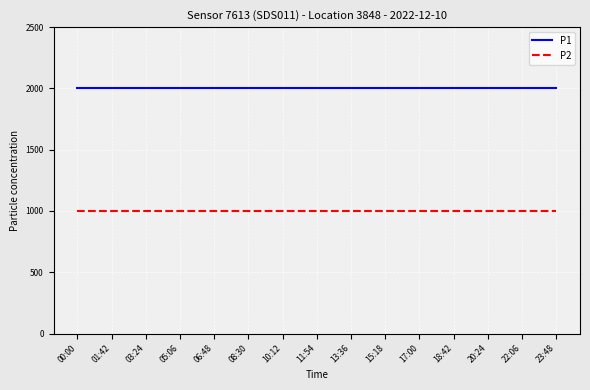

List the series in order of their overall mean, highest first.

P1, P2